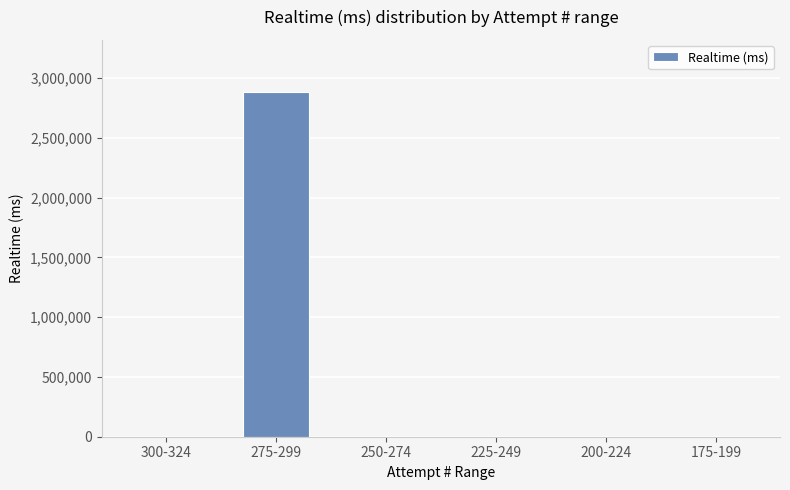

Reading right to left, extract all data points from this chart.

0	0	0	0	2886438	0